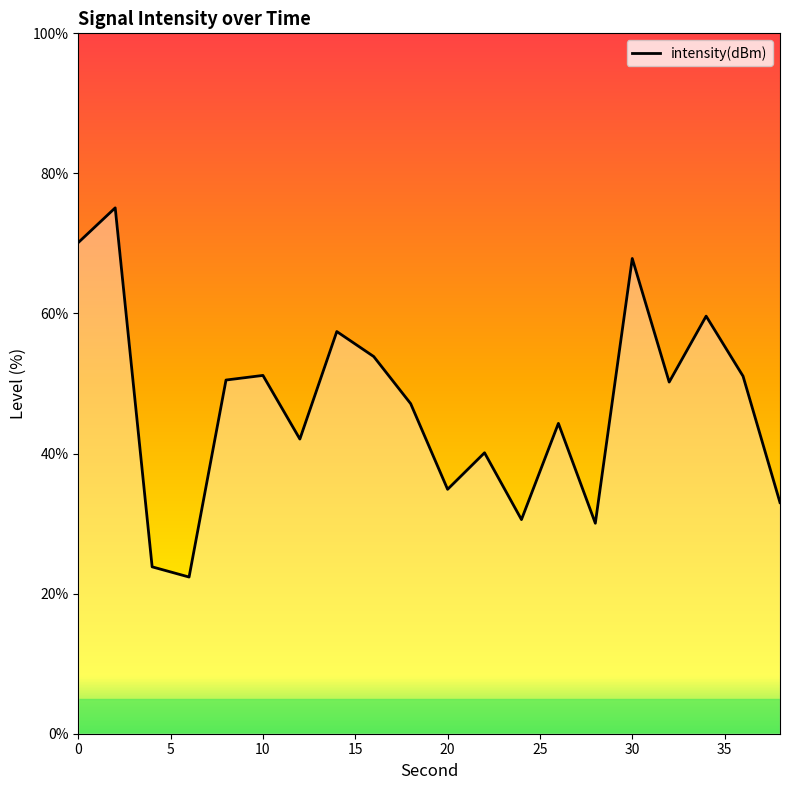

What is the maximum value shown in the chart?

75.1